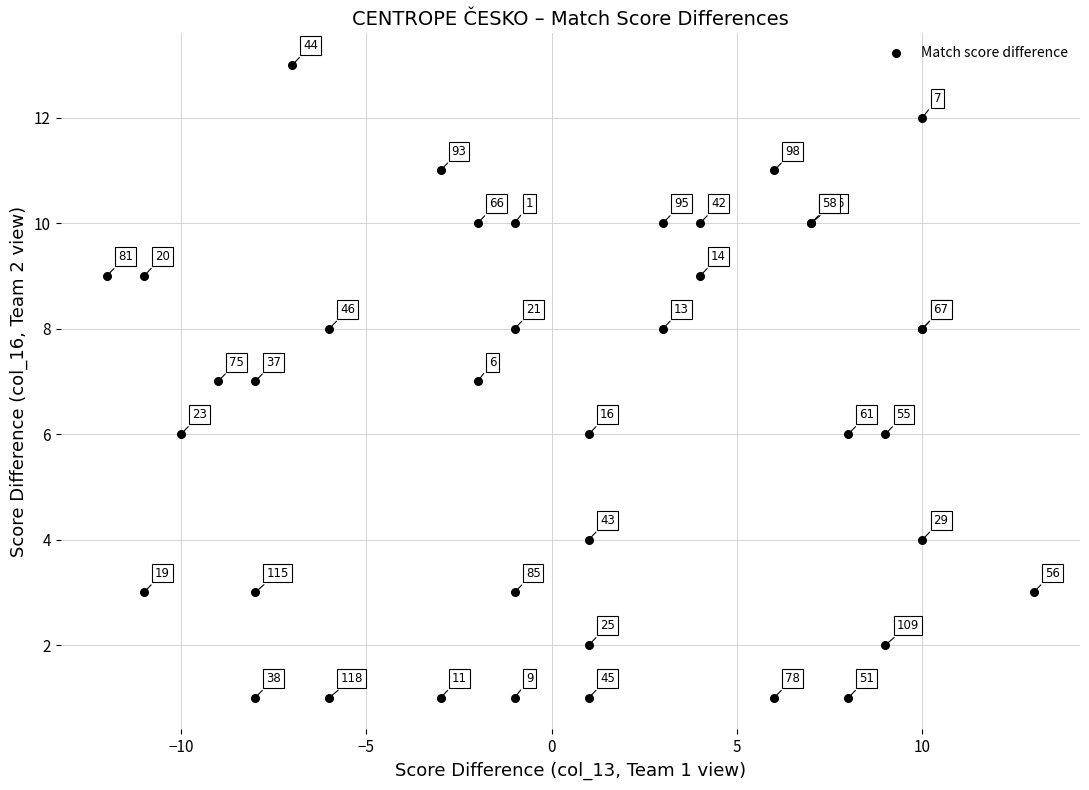

What Y value in the scatter plot is closest to 7?

7